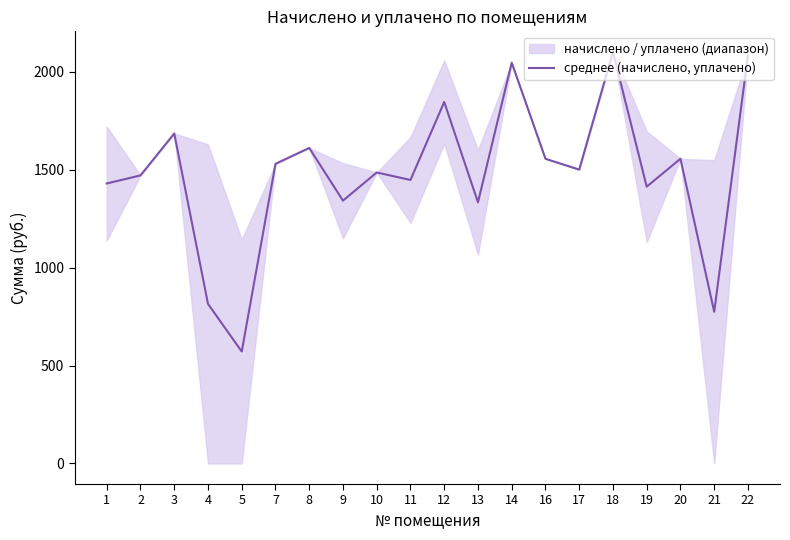

Reading left to right, what are all the values shown in this chart?

1=1429.7	2=1471.1	3=1685.0	4=814.8	5=571.5	7=1530.1	8=1611.2	9=1342.1	10=1485.9	11=1447.6	12=1845.8	13=1333.5	14=2046.3	16=1555.9	17=1500.6	18=2101.6	19=1413.3	20=1555.9	21=774.3	22=2083.2